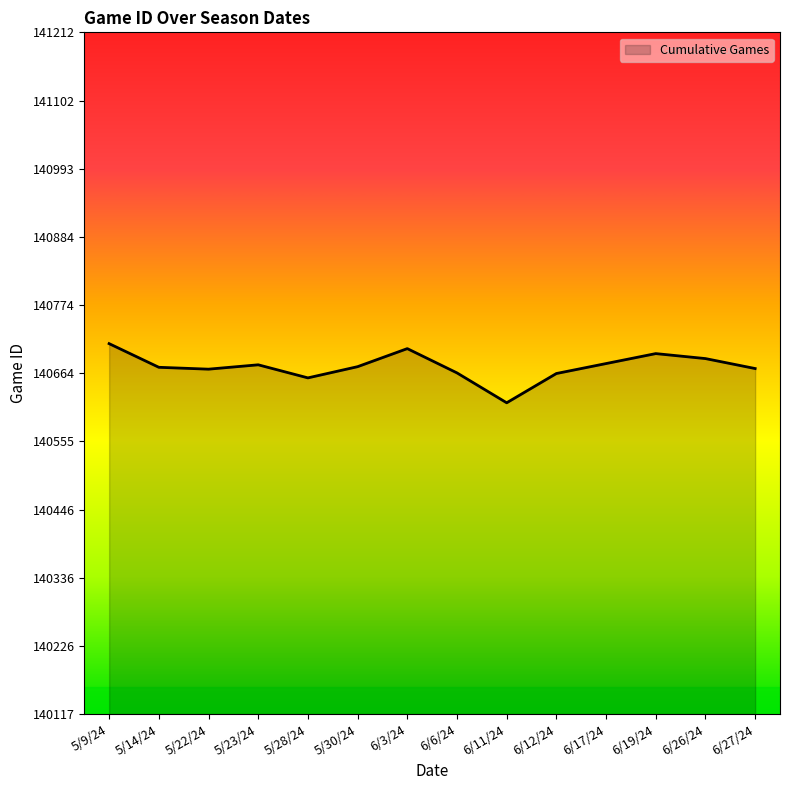

What is the ratio of the value at 6/19/24 to the value at 6/27/24?

1.0